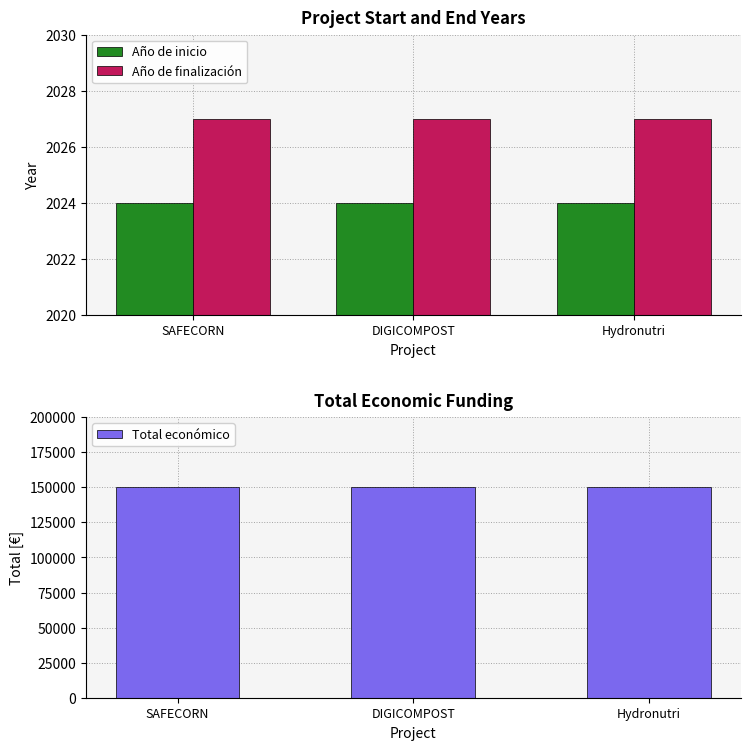

Read the Total económico value at DIGICOMPOST.

150000